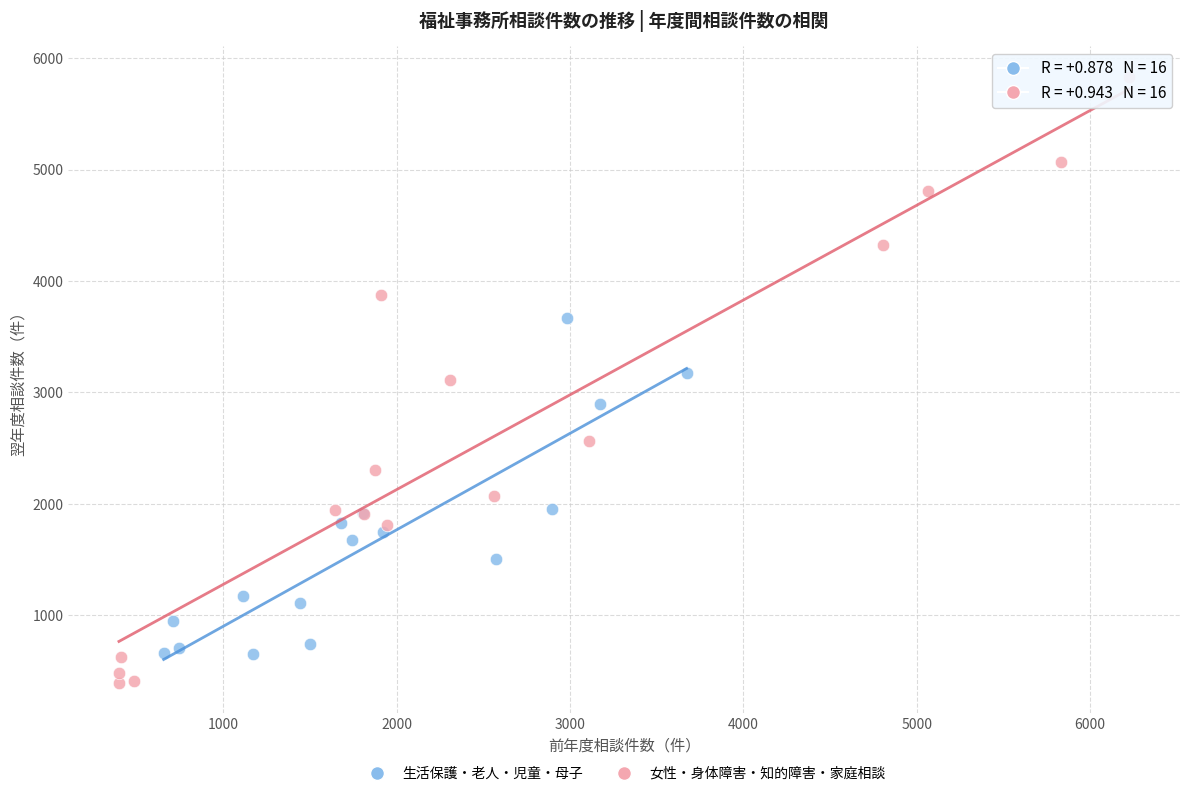

Which series contains the highest Y value?

女性・身体障害・知的障害・家庭相談